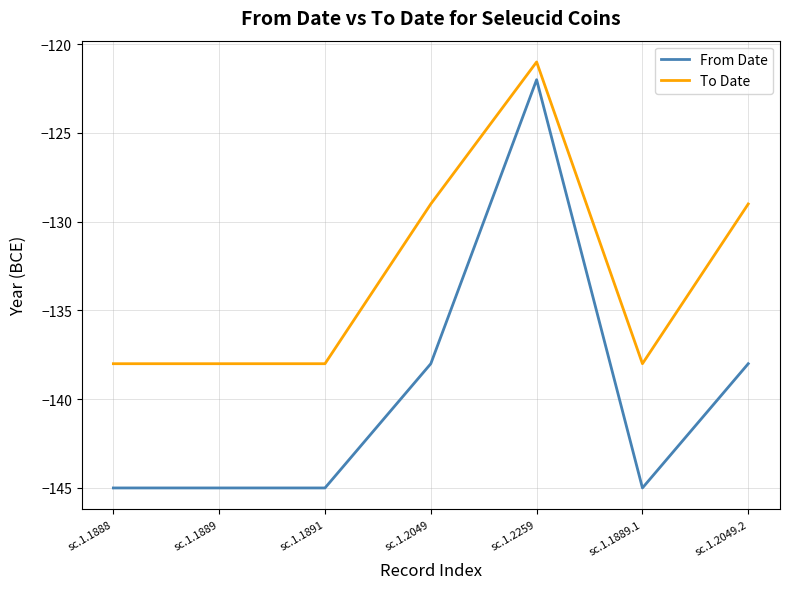

What is the sum of the From Date values at sc.1.1889 and sc.1.1889.1?

-290